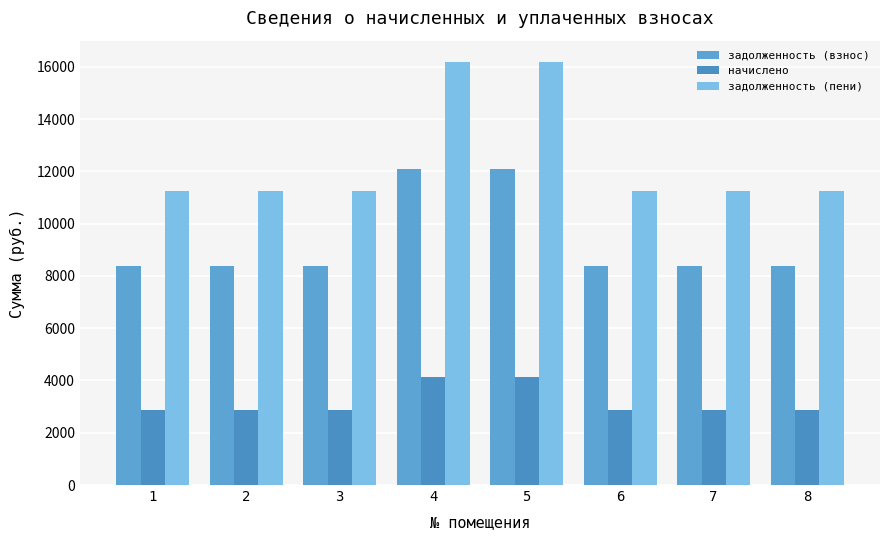

What are all the series names shown in the legend?

задолженность (взнос), начислено, задолженность (пени)